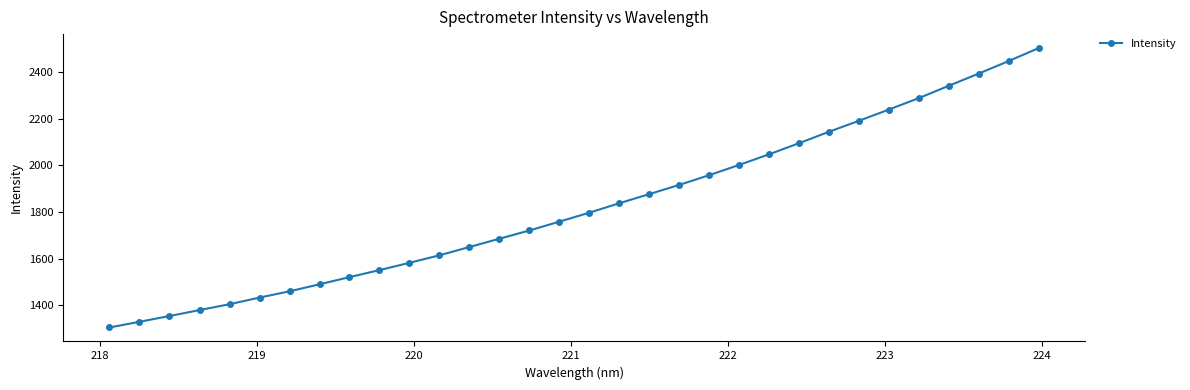

What is the average value?

1822.0